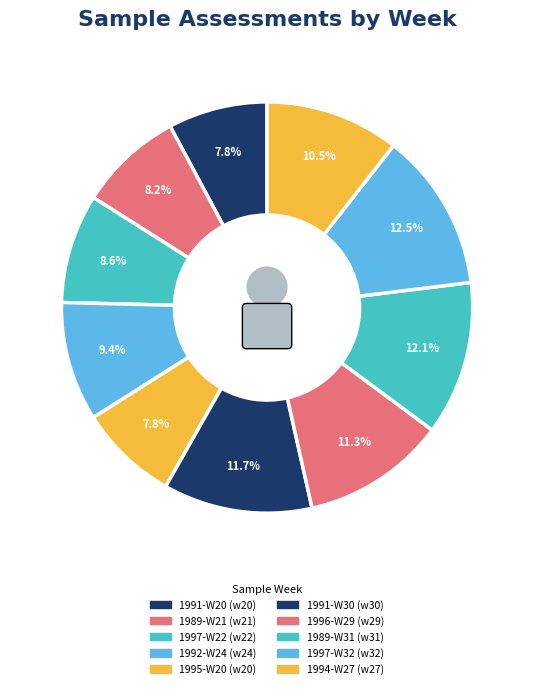

Is 1996-W29 the majority of the pie?

No